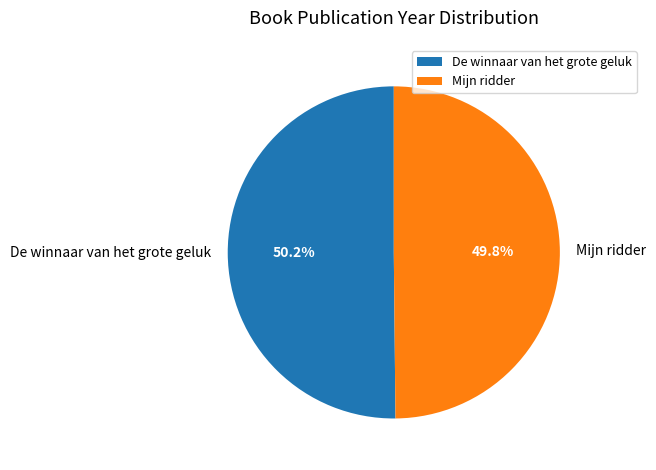

What percentage is NOT represented by De winnaar van het grote geluk?

49.8%